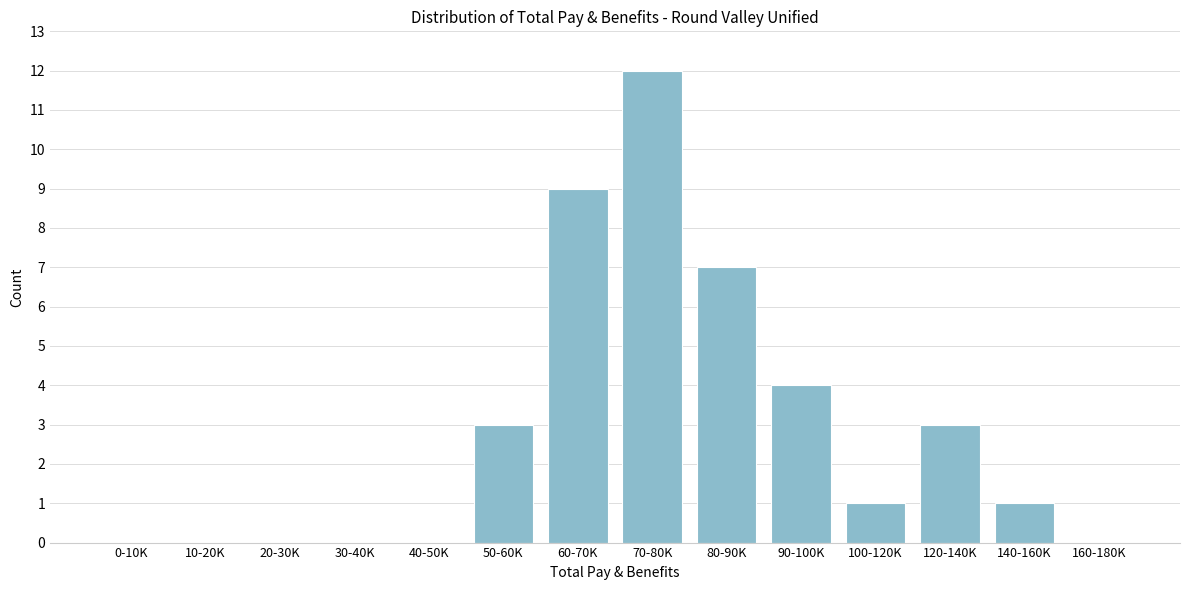

Reading left to right, list all the values displayed in this chart.

0-10K=0	10-20K=0	20-30K=0	30-40K=0	40-50K=0	50-60K=3	60-70K=9	70-80K=12	80-90K=7	90-100K=4	100-120K=1	120-140K=3	140-160K=1	160-180K=0